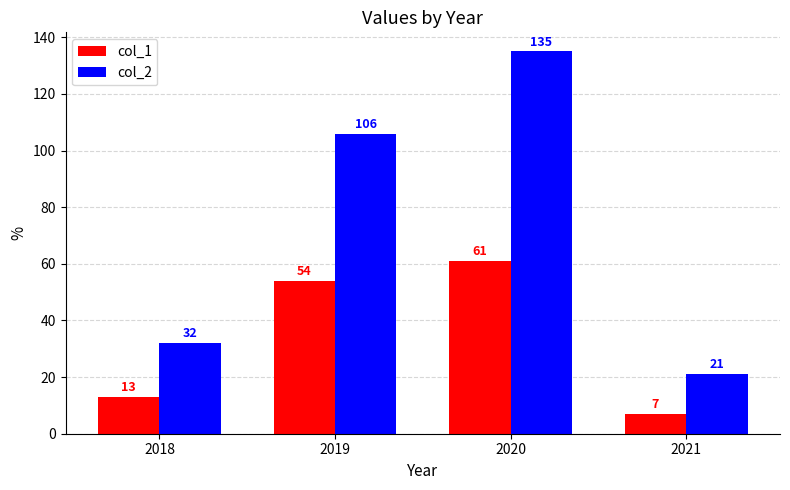

Is it true that col_2 equals 141 at 2019?

False